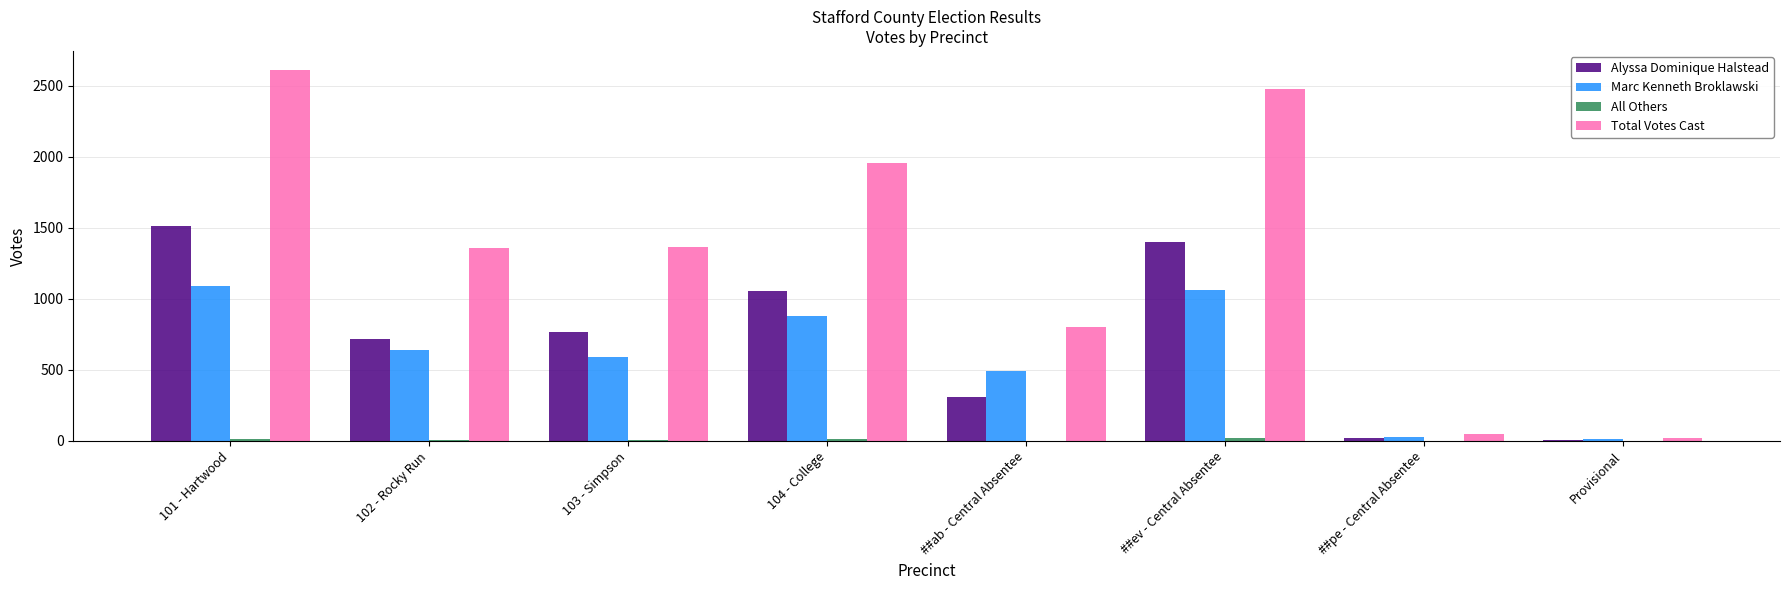

Which series has the largest total across all categories?

Total Votes Cast